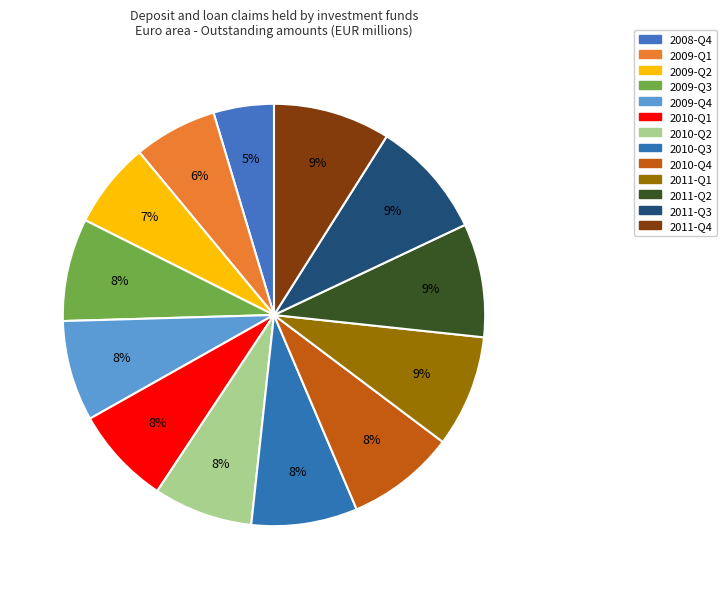

To the nearest percent, what is the difference between the largest and smallest slice percentages?

4%